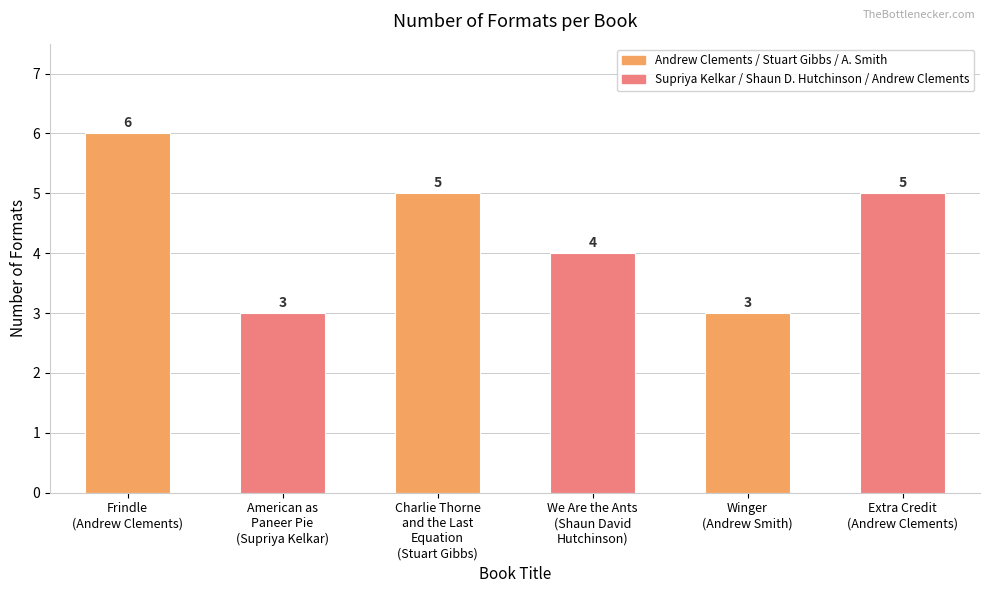

What is the average value?

4